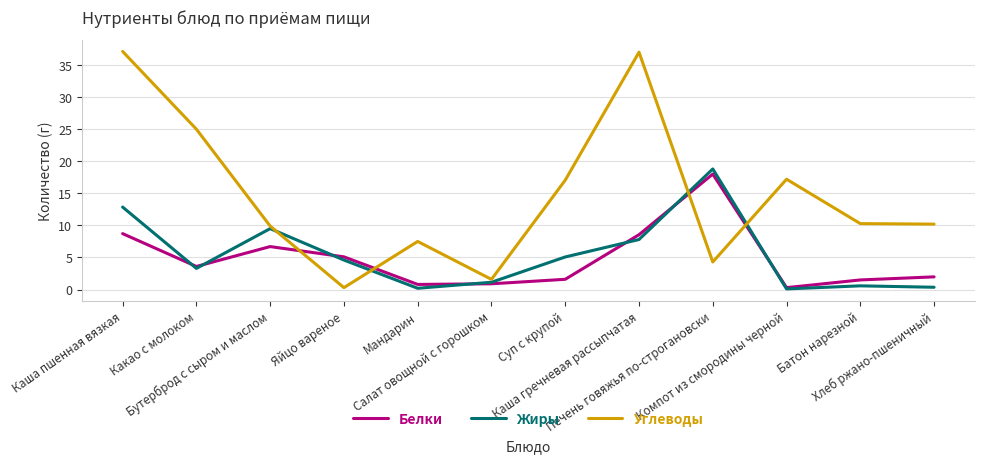

What is the total value across all series at Хлеб ржано-пшеничный?

12.5